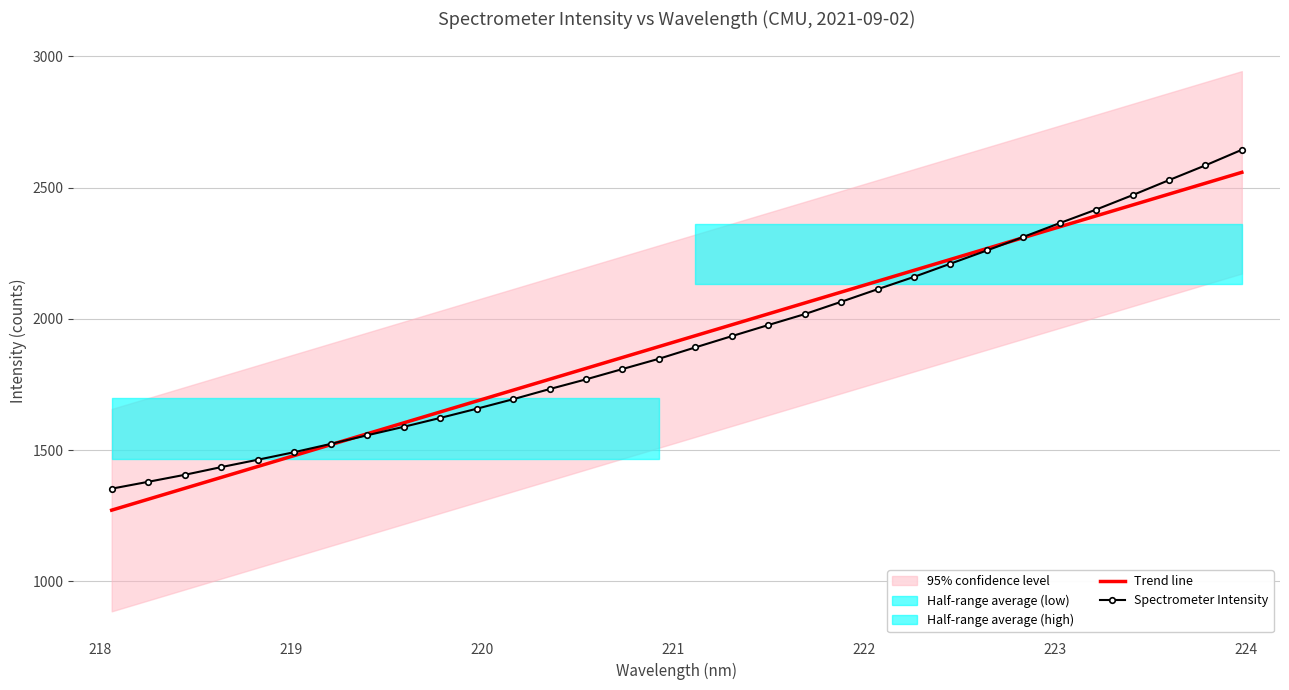

What is the lowest value of the Trend line series?

1271.5